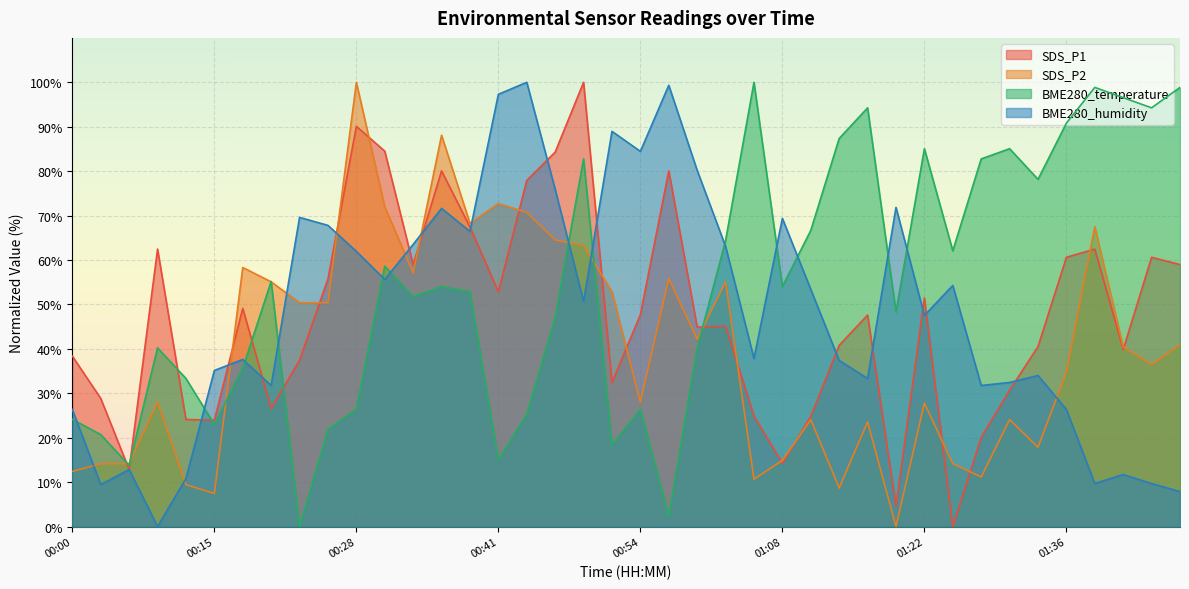

Which label corresponds to the smallest value in the chart?

01:25